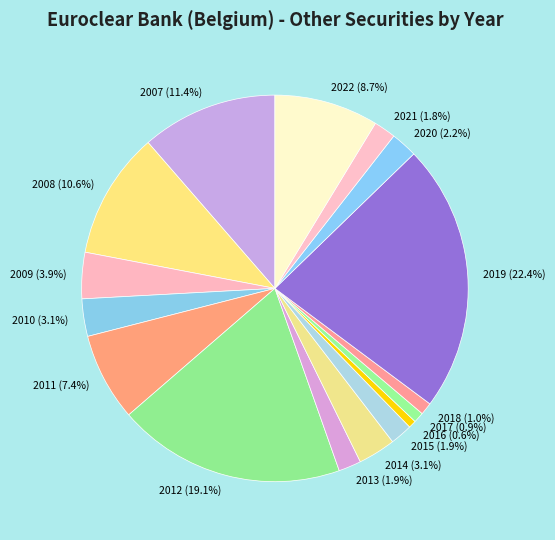

What is the largest slice in the pie chart?

2019